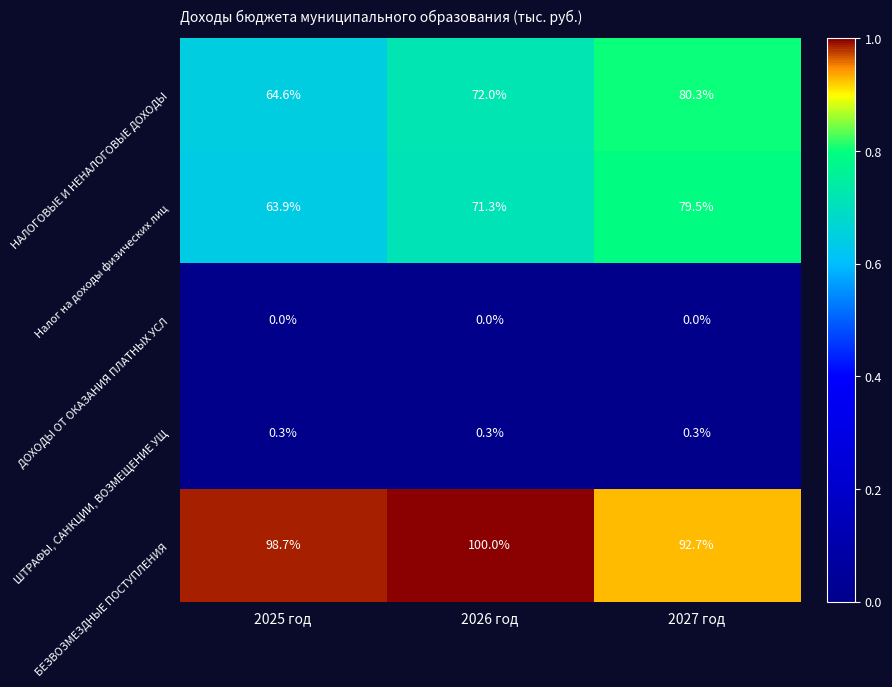

What is the sum of all БЕЗВОЗМЕЗДНЫЕ ПОСТУПЛЕНИЯ values?

291.4